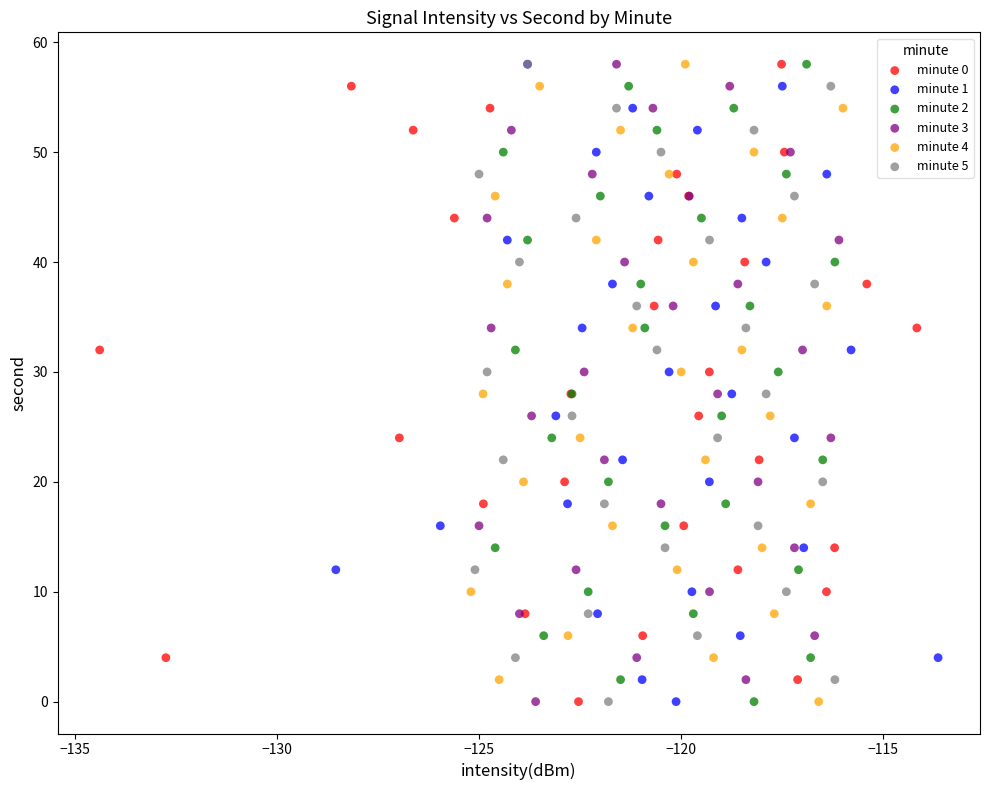

What are all the series names shown in the legend?

minute 0, minute 1, minute 2, minute 3, minute 4, minute 5